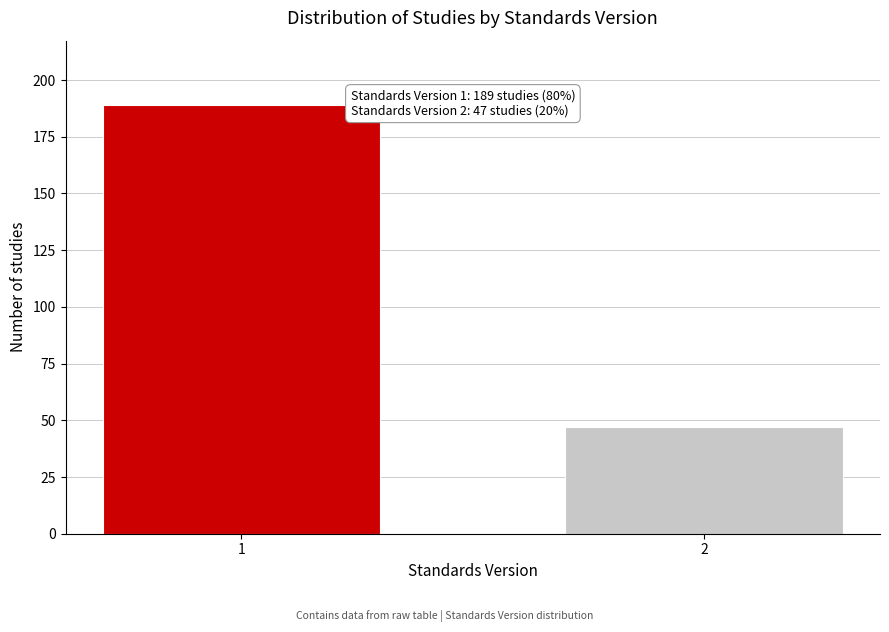

Reading left to right, extract all data points from this chart.

1=189	2=47